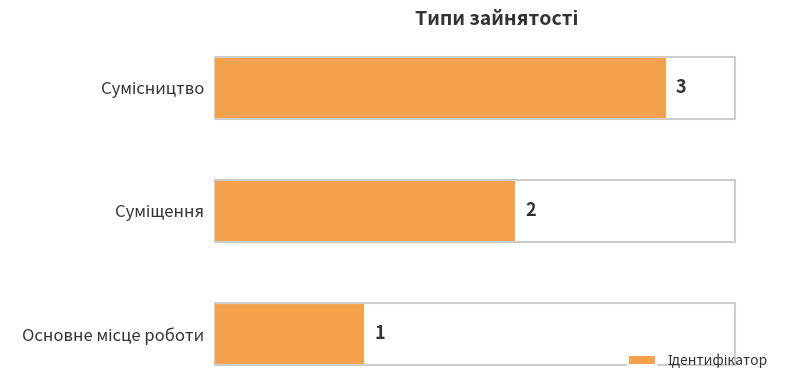

What is the greatest value displayed?

3